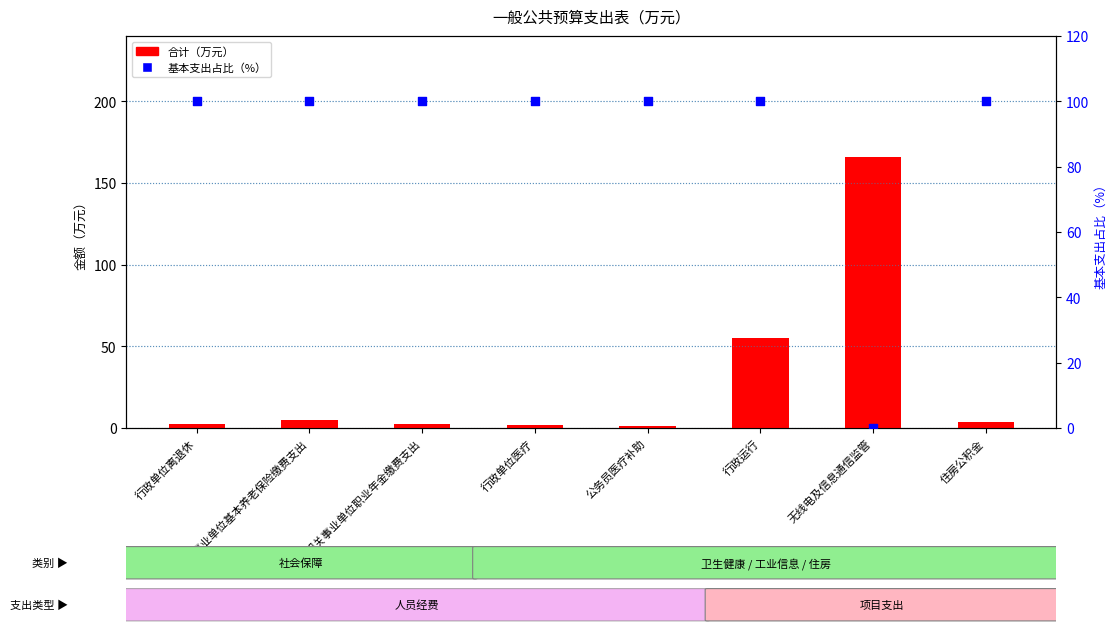

At which category is the sum across all series the highest?

无线电及信息通信监管